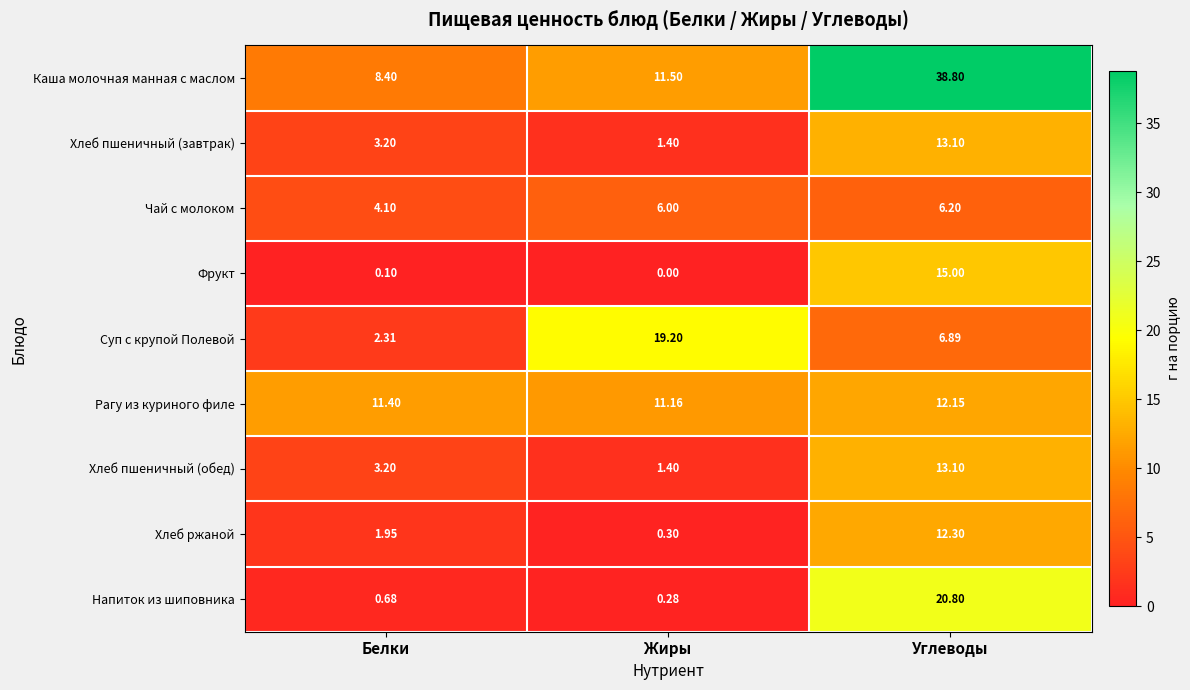

At which label does Хлеб ржаной reach its peak?

Углеводы